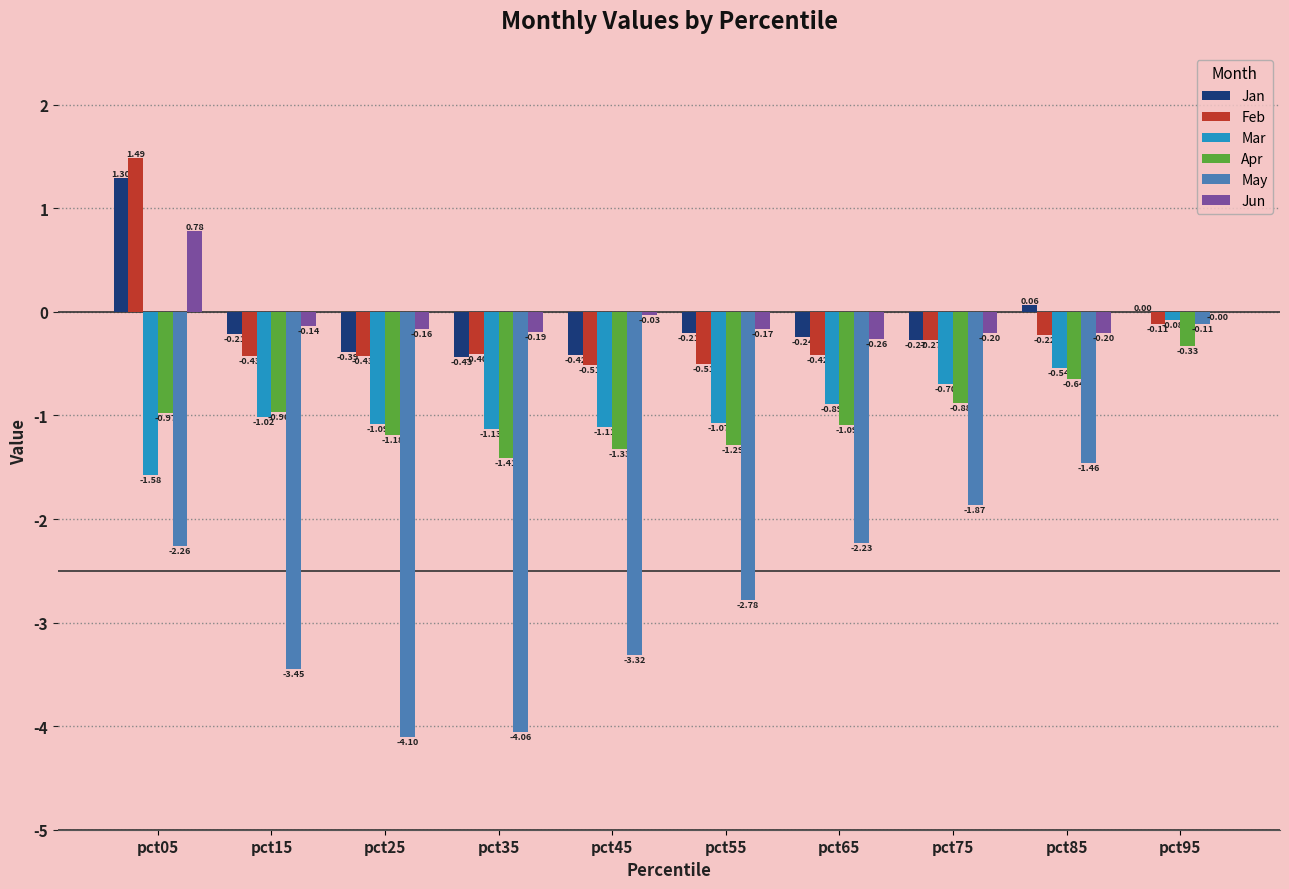

True or false: Apr has a value of -0.5 at pct45.

False